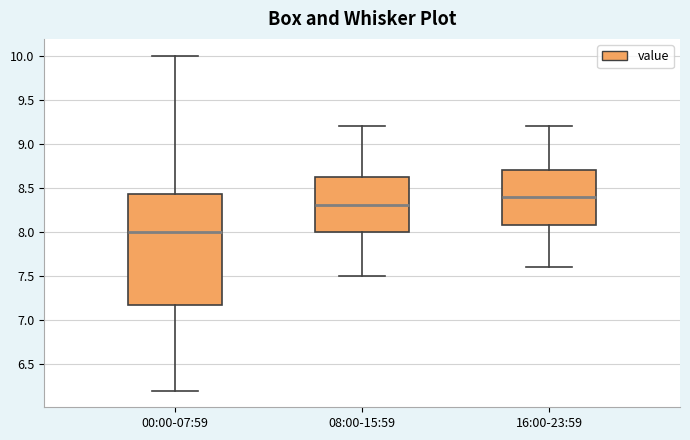

Reading left to right, read every box against the y-axis: the position of its median line, the range the box covers, and the ends of its whiskers. The values are not printed on the chart, so give them approximately, as read against the axis.

00:00-07:59: median 8.00, box 7.20 to 8.45, whiskers 6.20 to 10.00
08:00-15:59: median 8.30, box 8.00 to 8.65, whiskers 7.50 to 9.20
16:00-23:59: median 8.40, box 8.10 to 8.70, whiskers 7.60 to 9.20